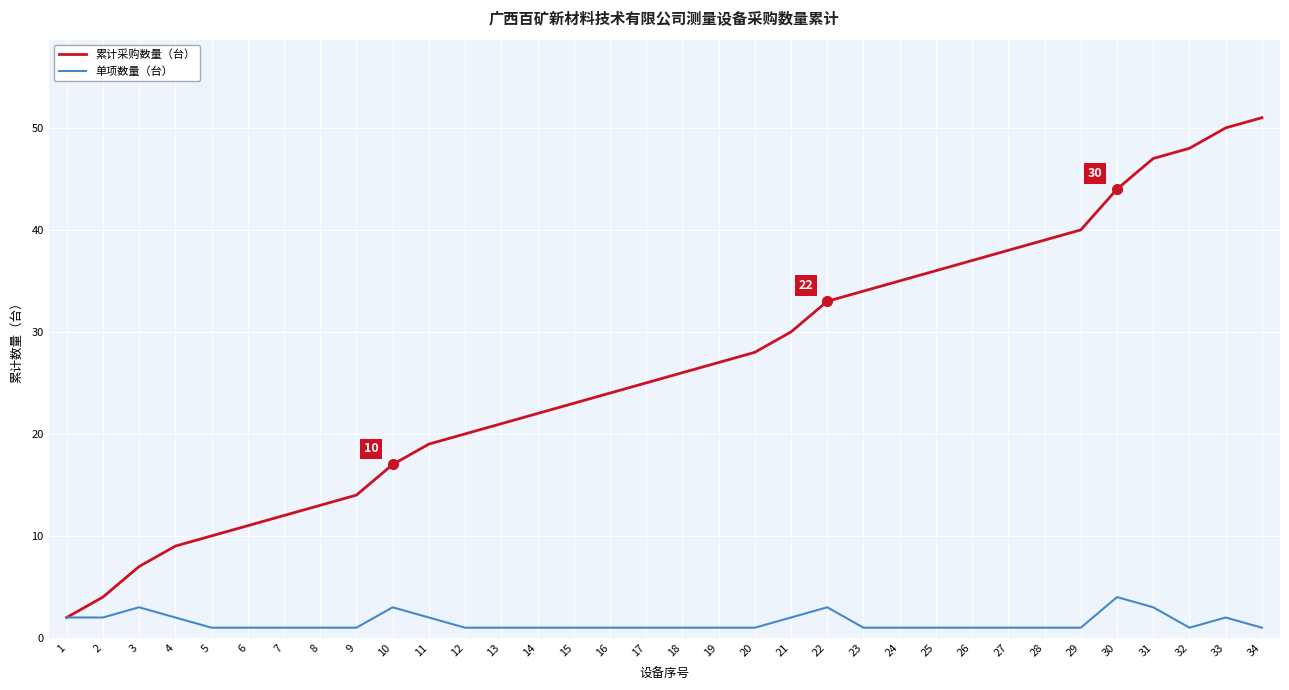

What are all the series names shown in the legend?

累计采购数量（台）, 单项数量（台）